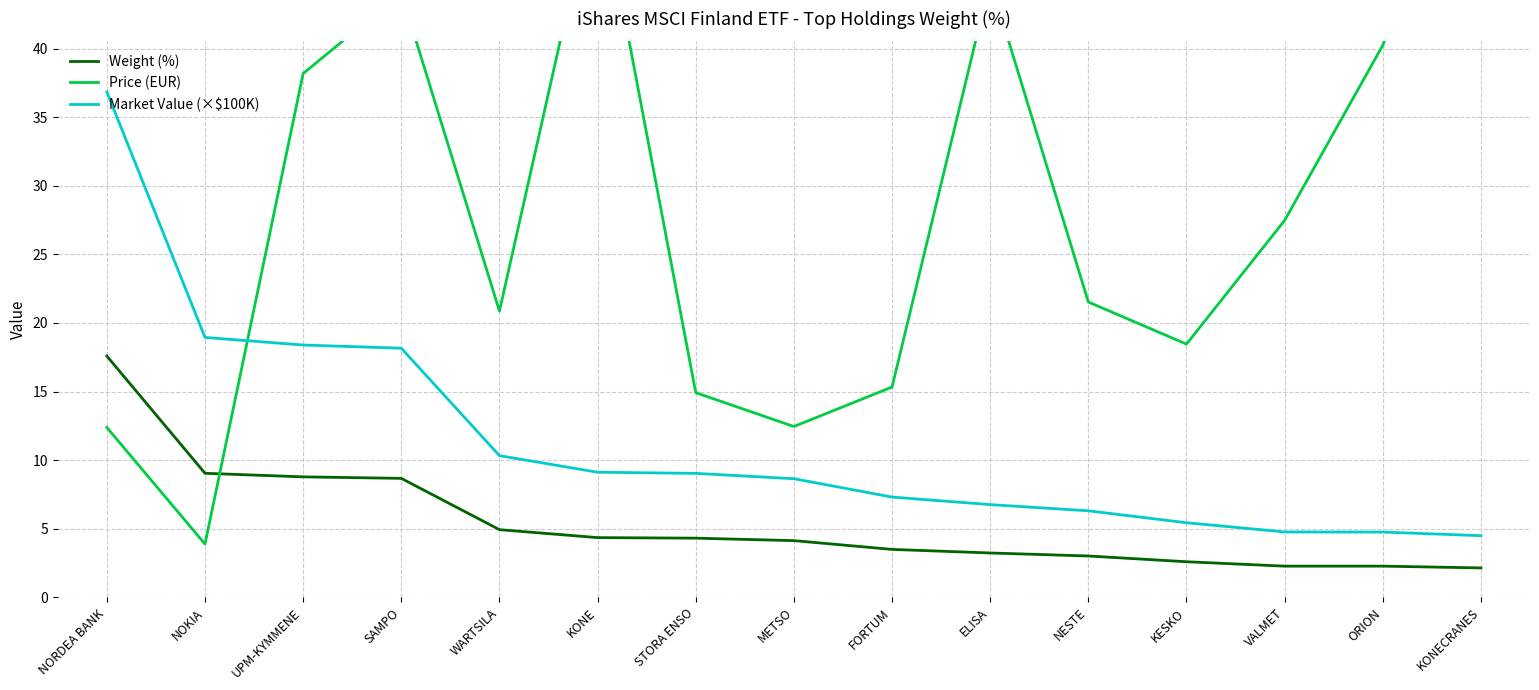

Is the value of Price (EUR) at KONE greater than the value of Weight (%) at SAMPO?

Yes